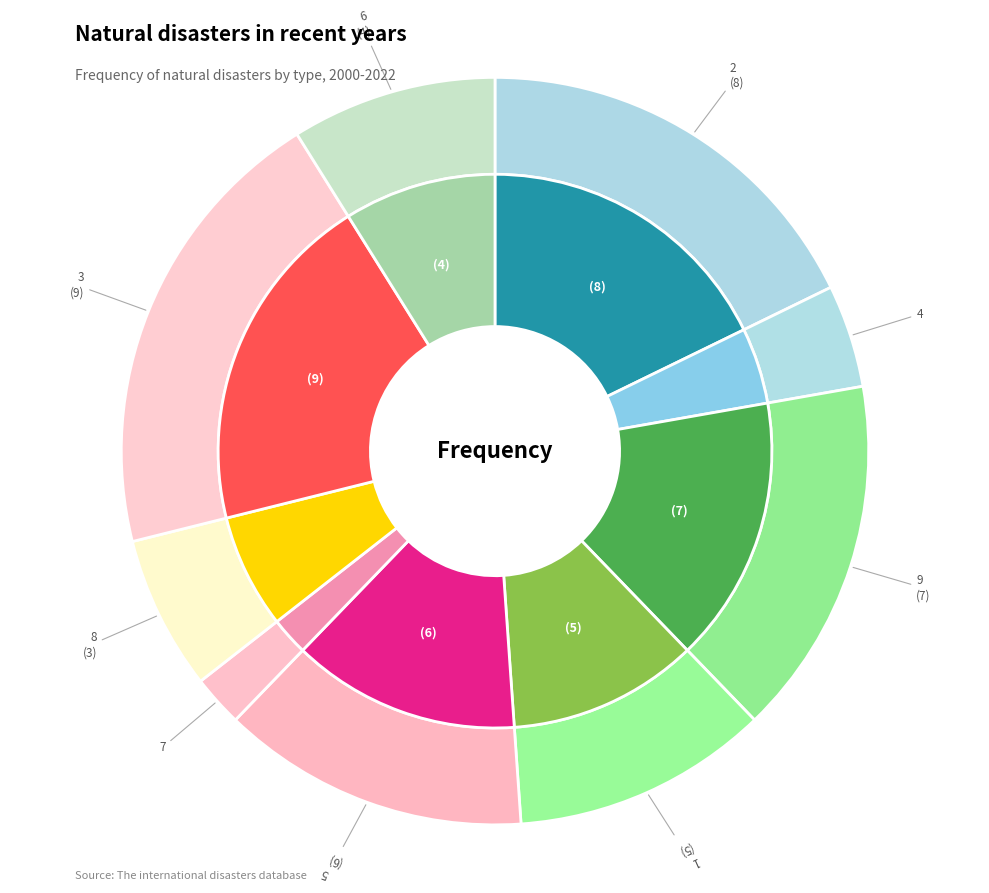

The 3 slice represents 20% of the pie. True or false?

True